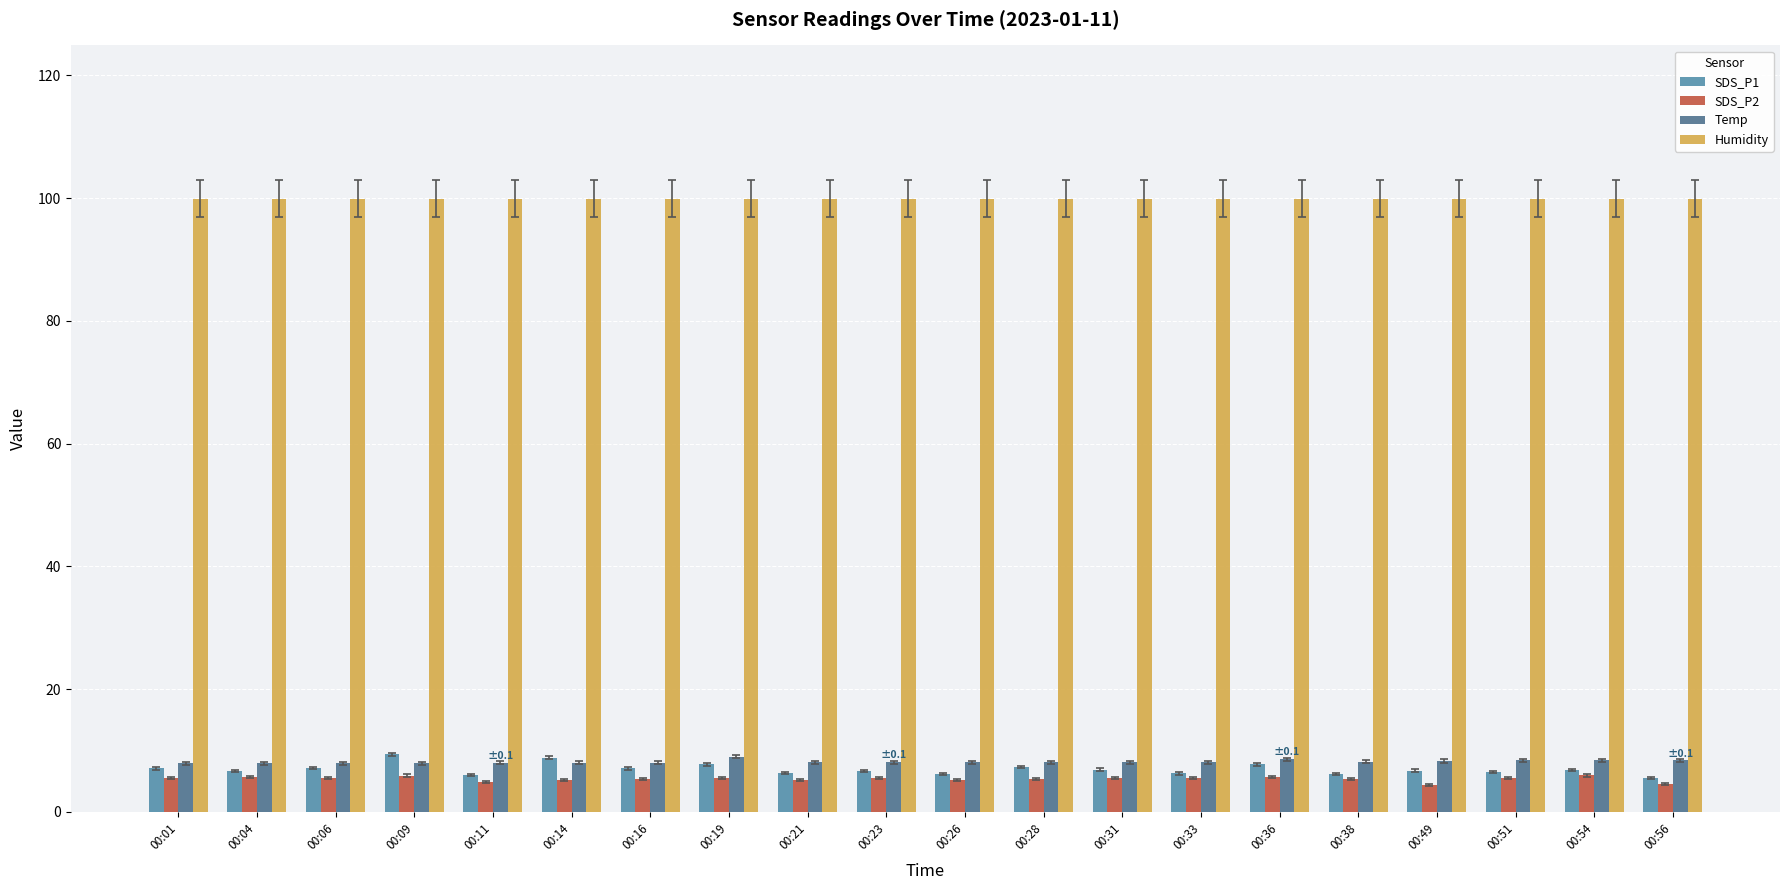

What is the difference between the highest and lowest values at 00:23?

94.3